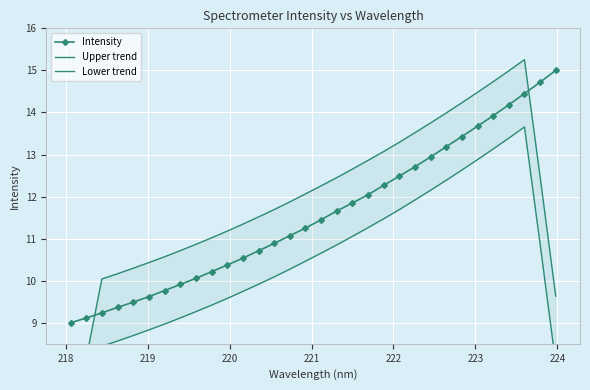

What is the value of the Intensity point at the 30th from the left?

14.4